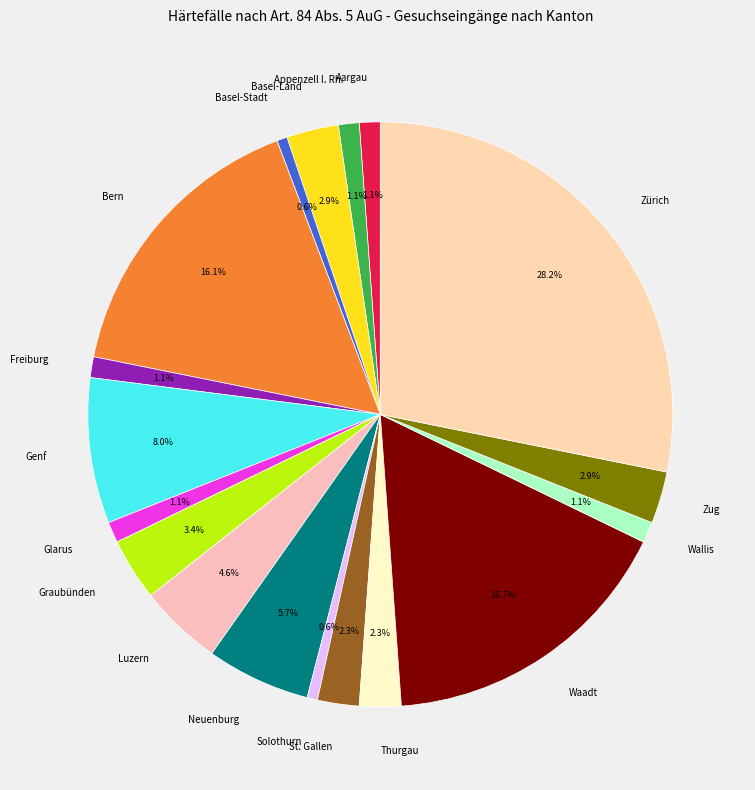

How many segments does this pie chart have?

18